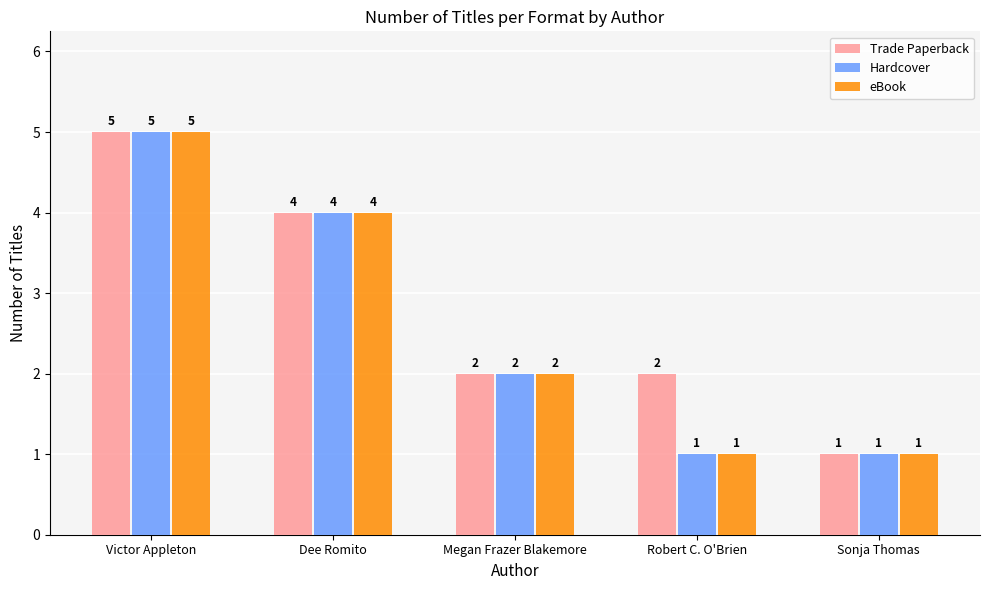

How many Trade Paperback values are between 2 and 4?

3